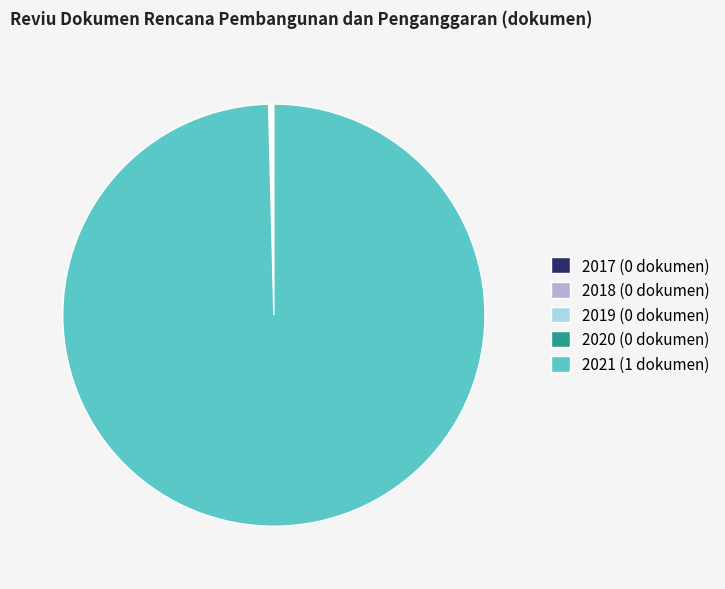

The 2021 (1 dokumen) slice represents 100% of the pie. True or false?

True